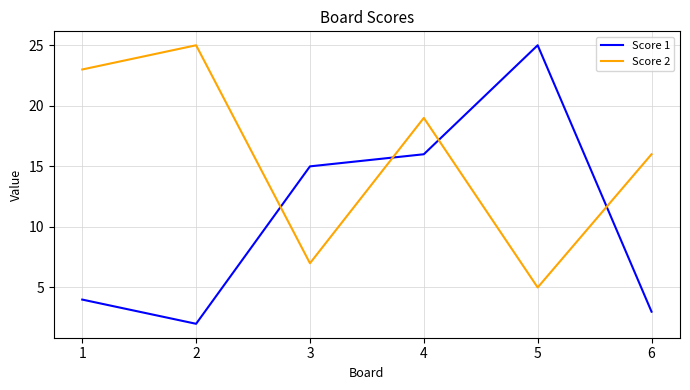

How many lines are shown in the chart?

2